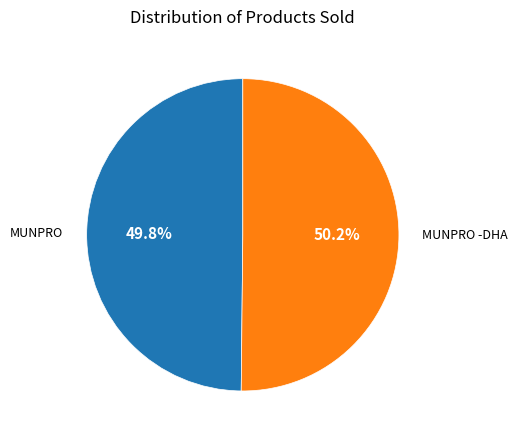

To the nearest percent, what is the average slice percentage?

50%